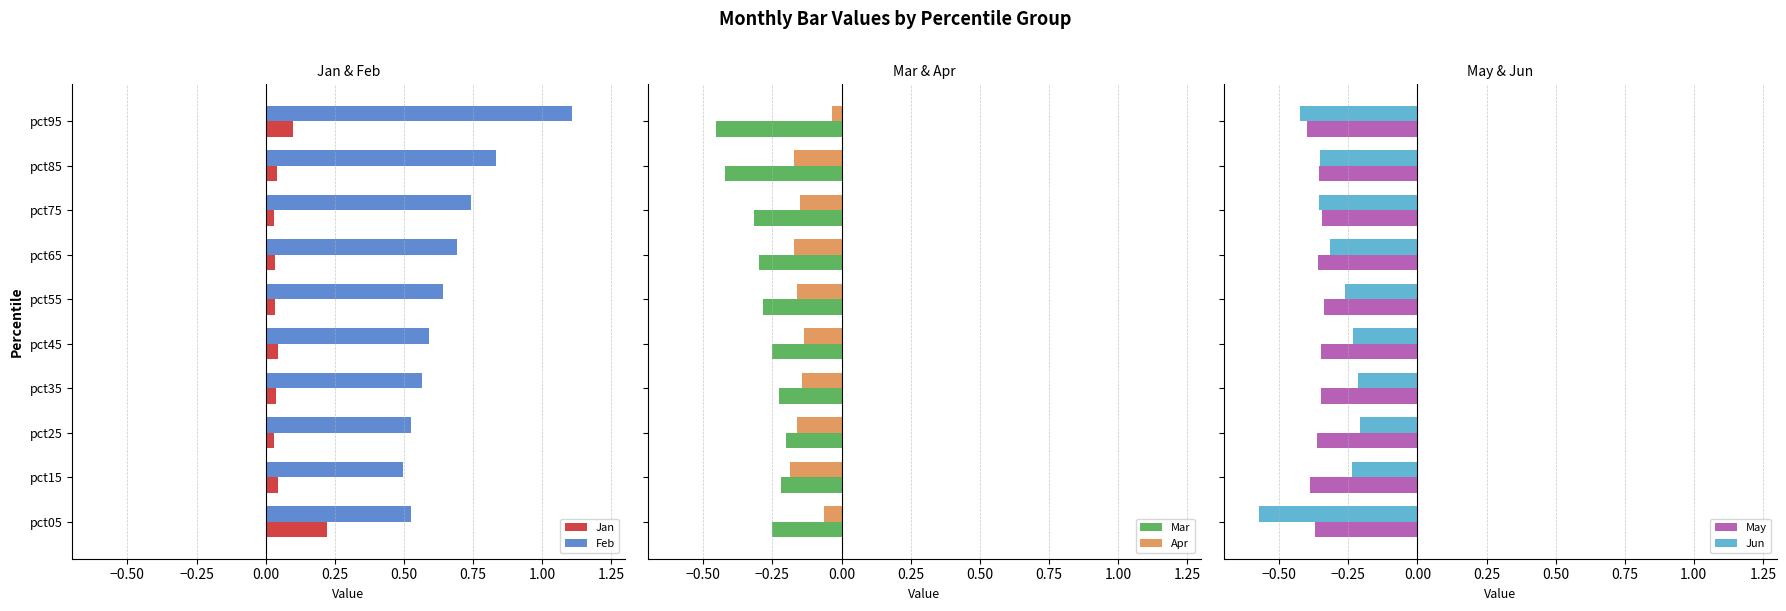

The Feb series shows 0.6 at pct45. True or false?

True